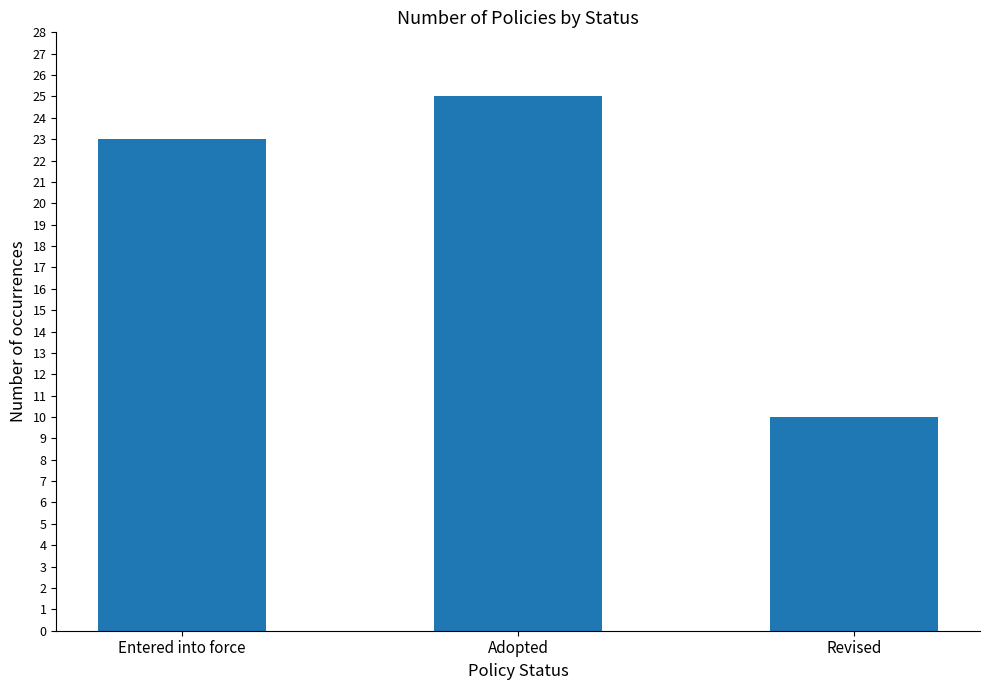

At which label is the value closest to 17?

Entered into force